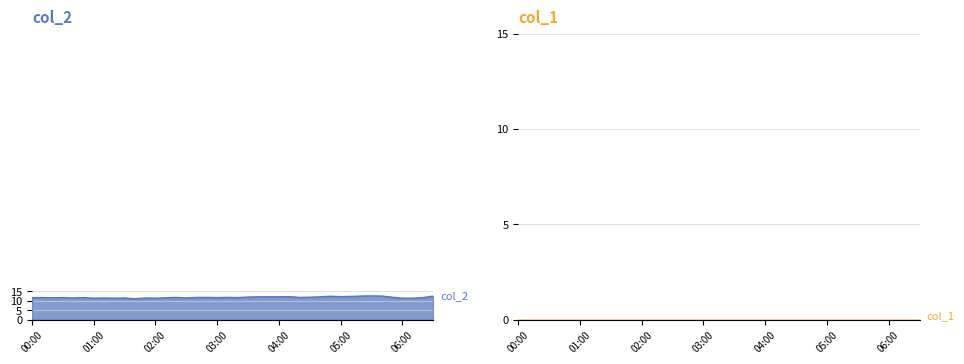

Where is the first local maximum?

2023/10/08 00:30:00